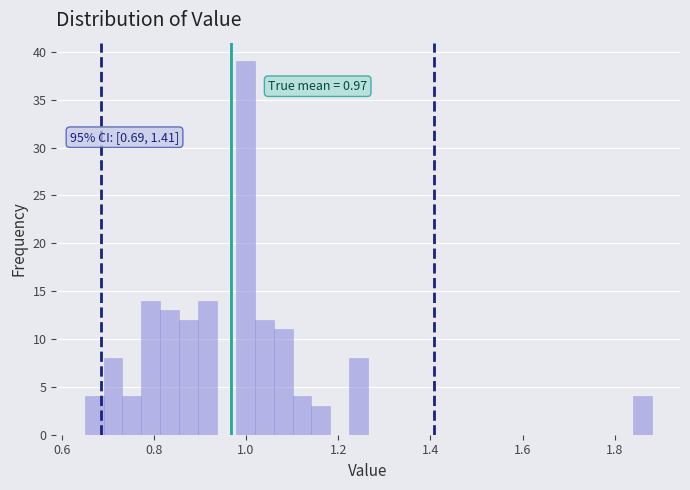

Read against the x-axis, roughly where is the centre of the tallest bar?

1.00